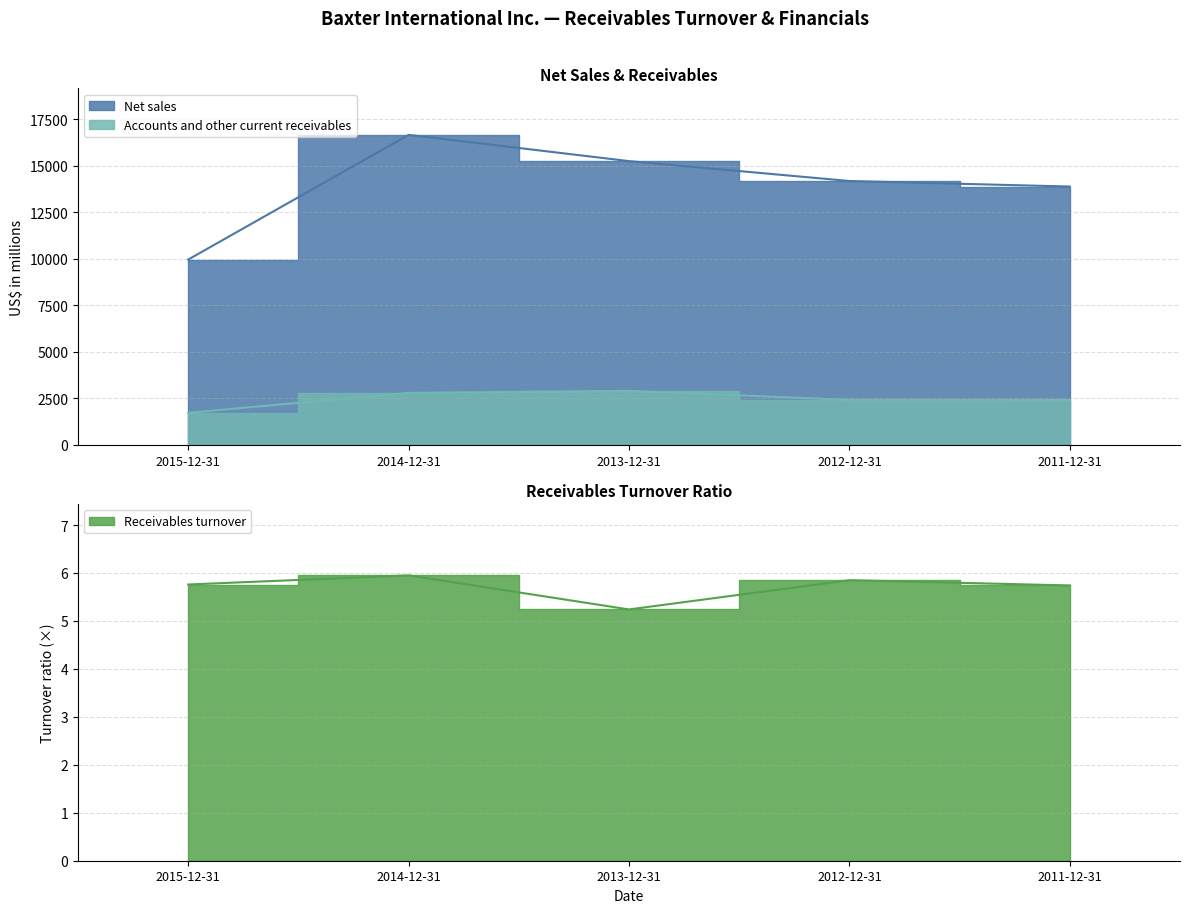

At which label is Accounts and other current receivables closest to 2321?

2011-12-31